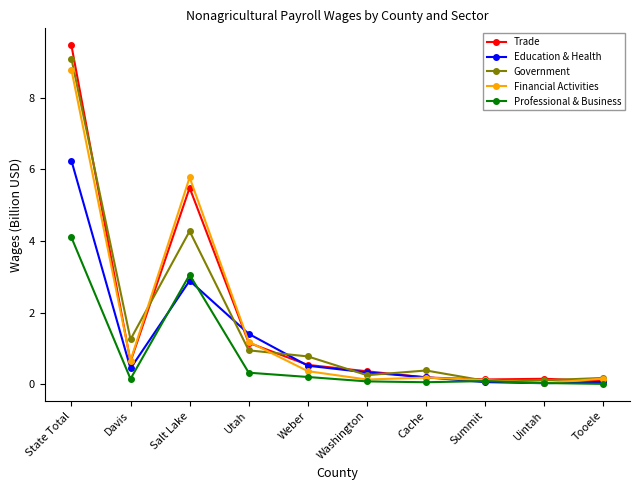

What is the spread (max minus min) of values at Summit?

0.1